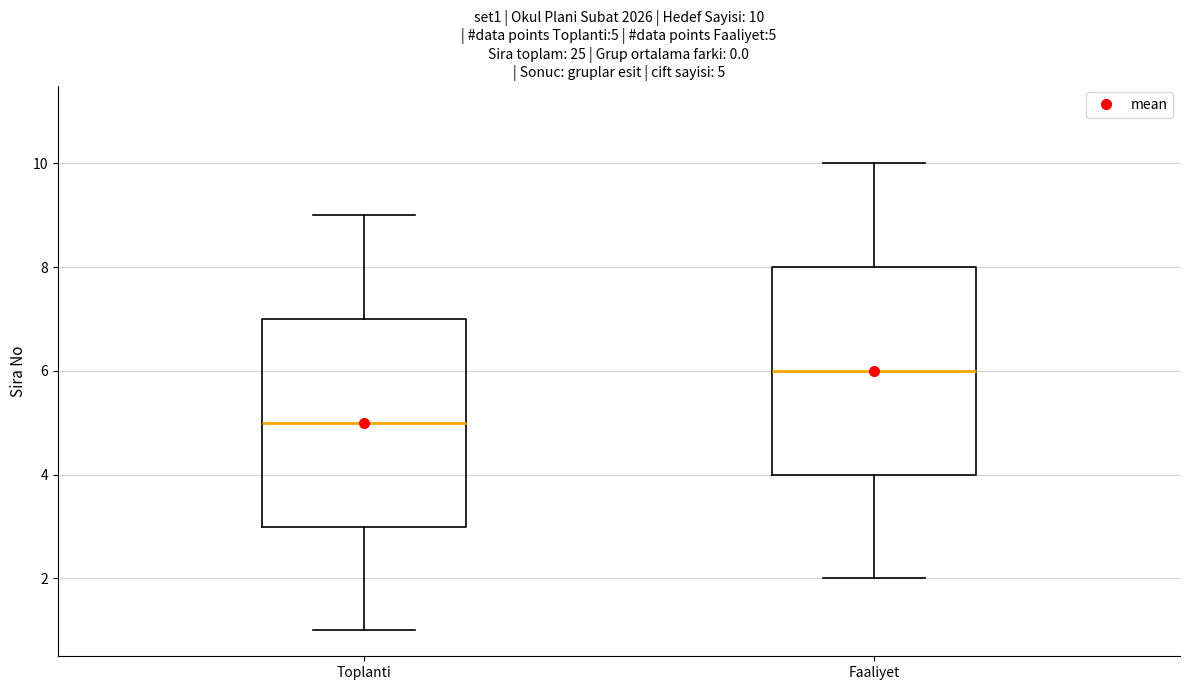

Which box has the highest median line?

Faaliyet